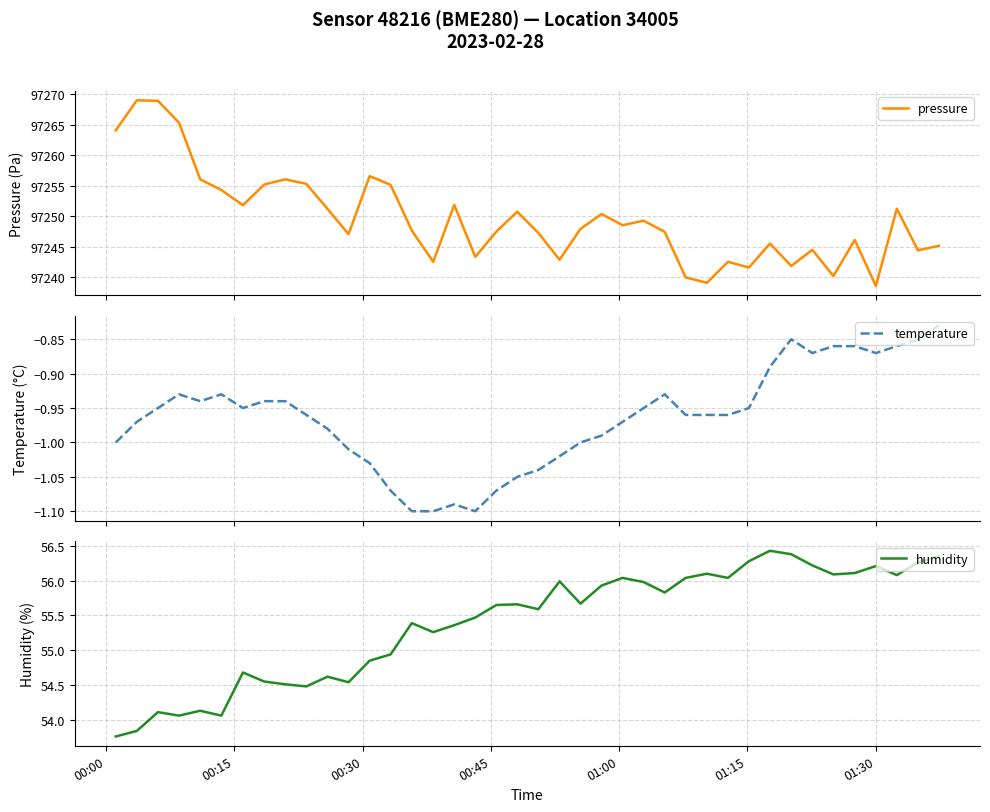

What is the lowest value of the pressure series?

97238.5